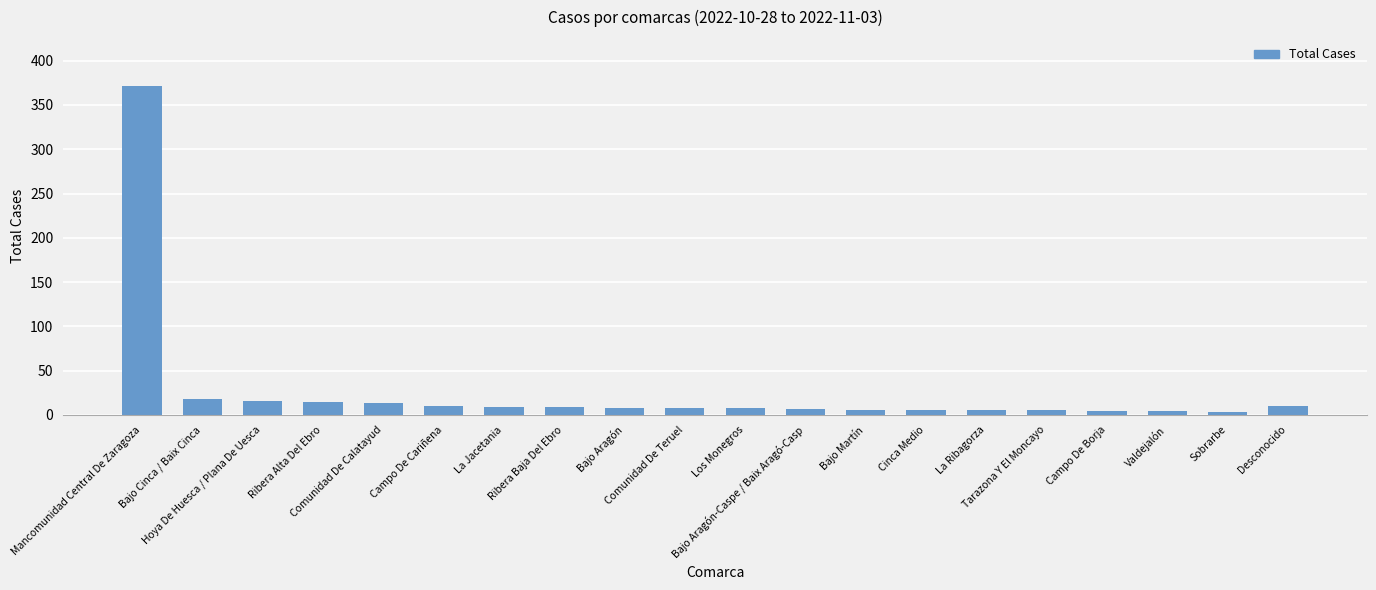

What is the sum of all values?

532